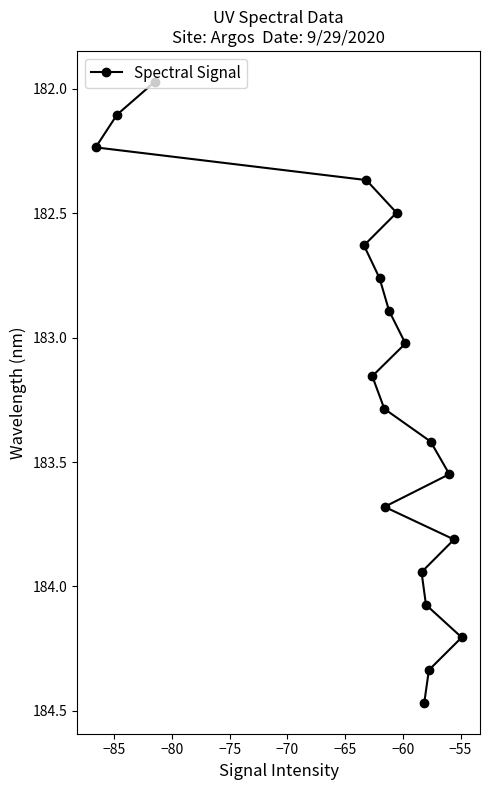

What is the smallest value displayed?

182.0